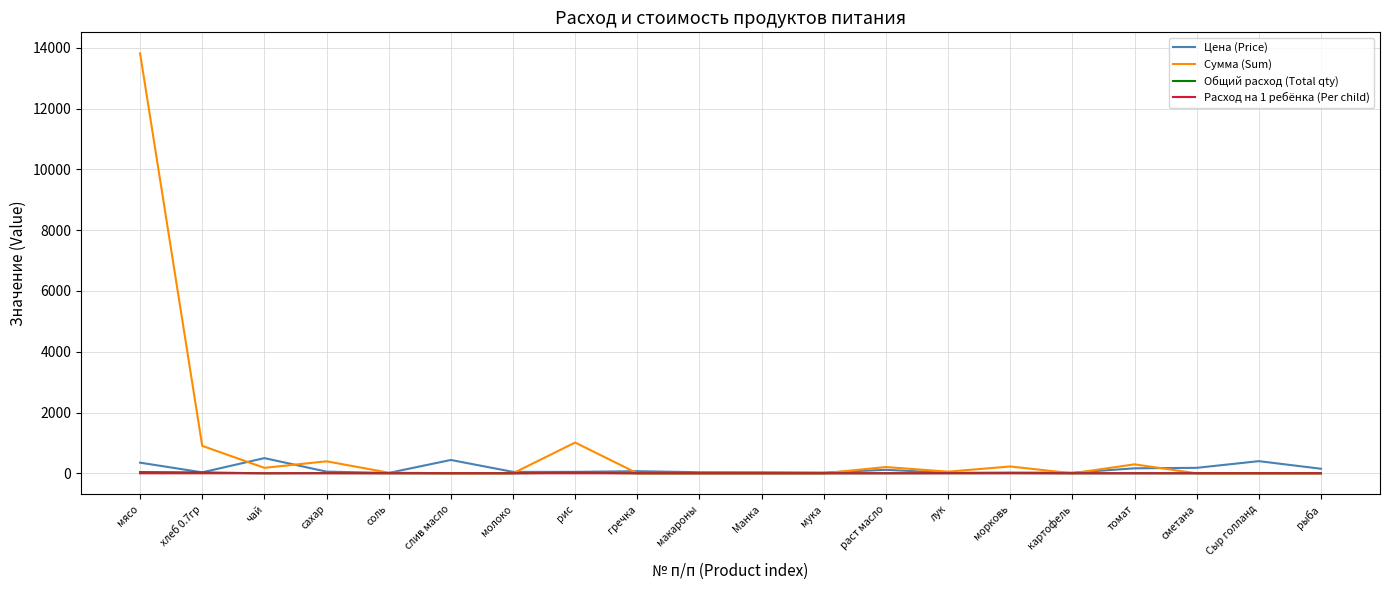

At which category is the sum across all series the highest?

мясо